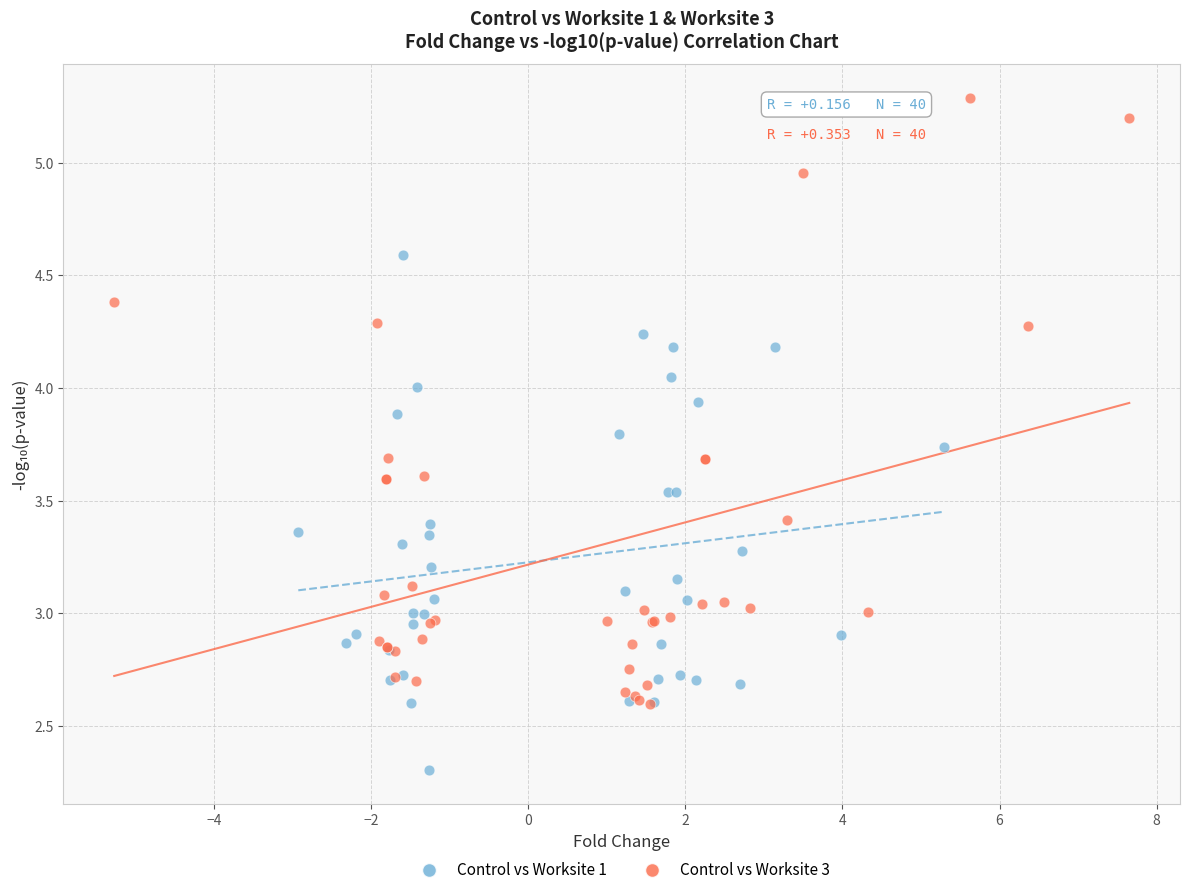

Which series contains the lowest Y value?

Control vs Worksite 1